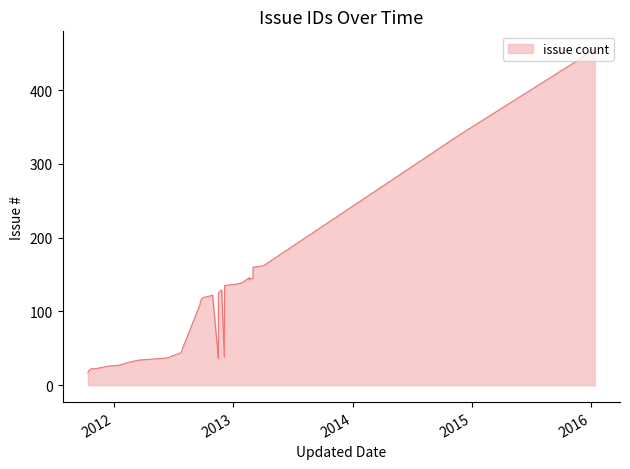

Between 2011-12-16 and 2011-10-16, which is larger?

2011-12-16